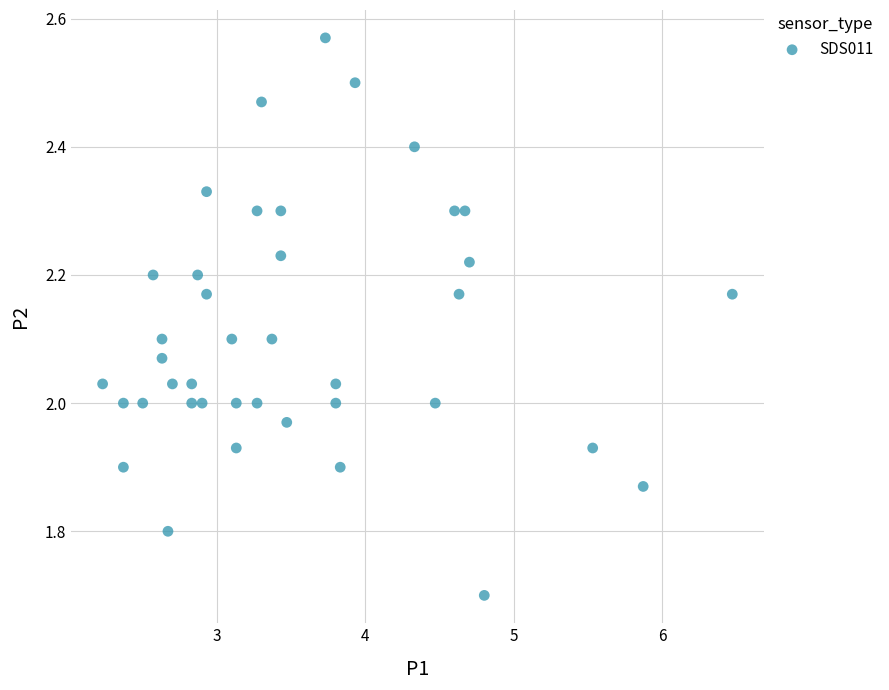

What is the range of Y values (max minus min)?

0.9